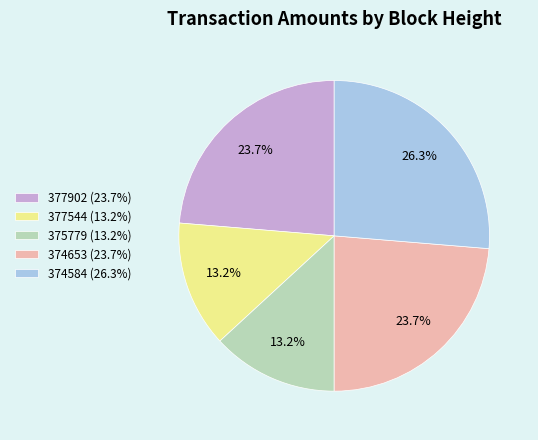

To the nearest percent, what is the difference between the largest and smallest slice percentages?

13%